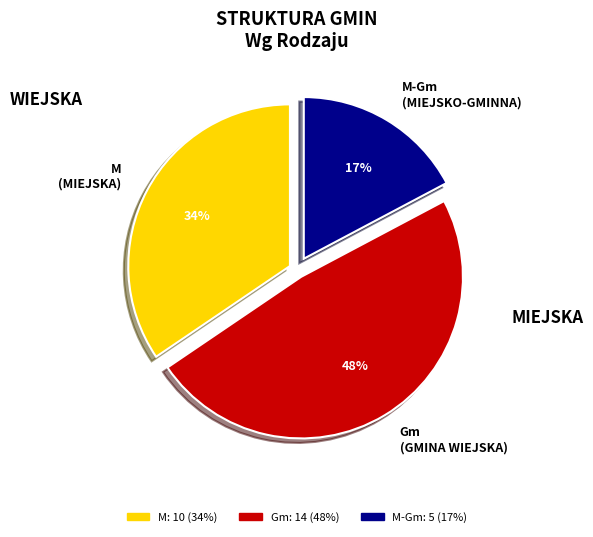

Is there a majority slice in this chart?

No